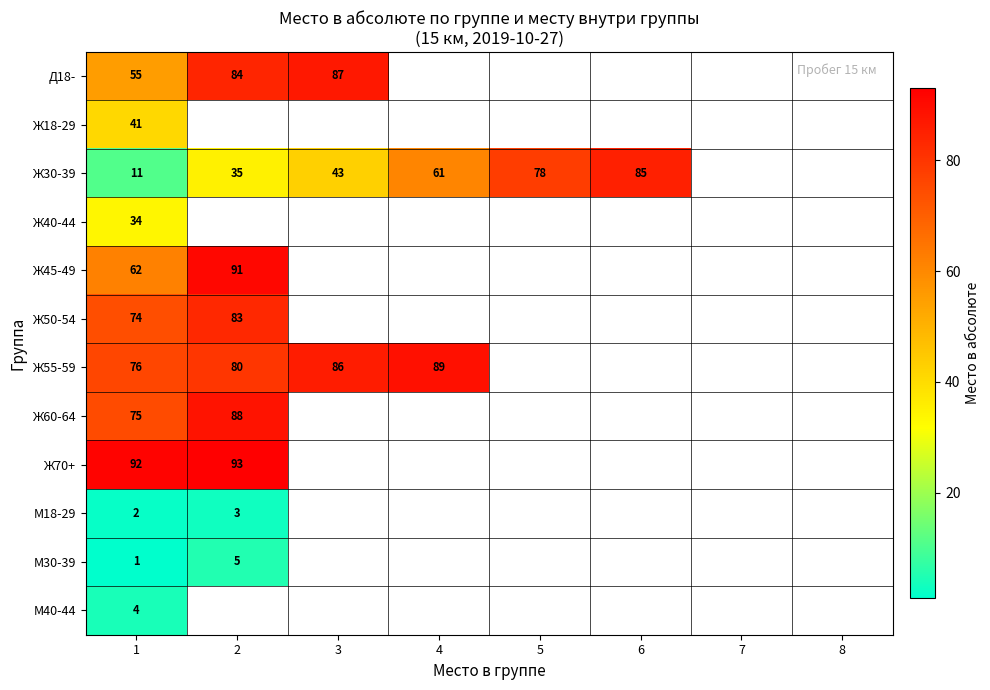

The Ж30-39 series shows 85 at 6. True or false?

True